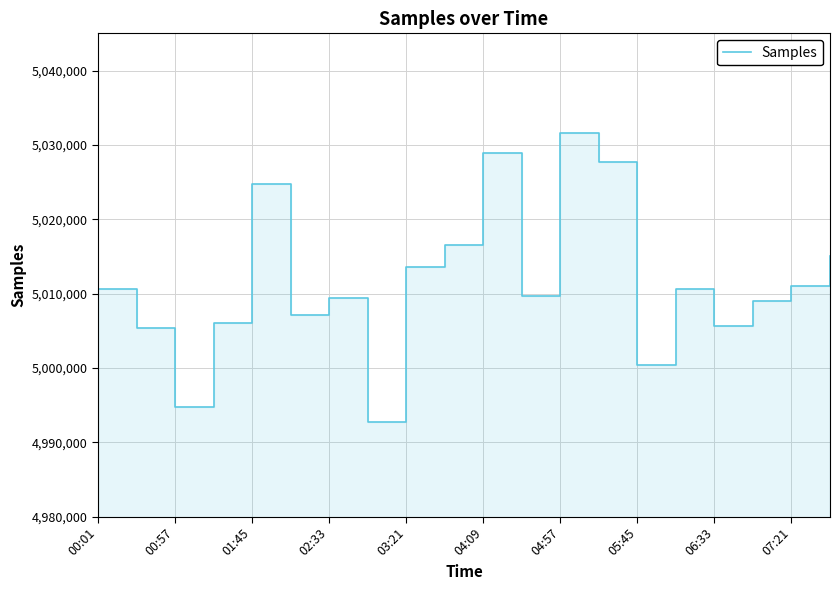

How many interior local valleys (lower than both neighbors) does the data have?

6